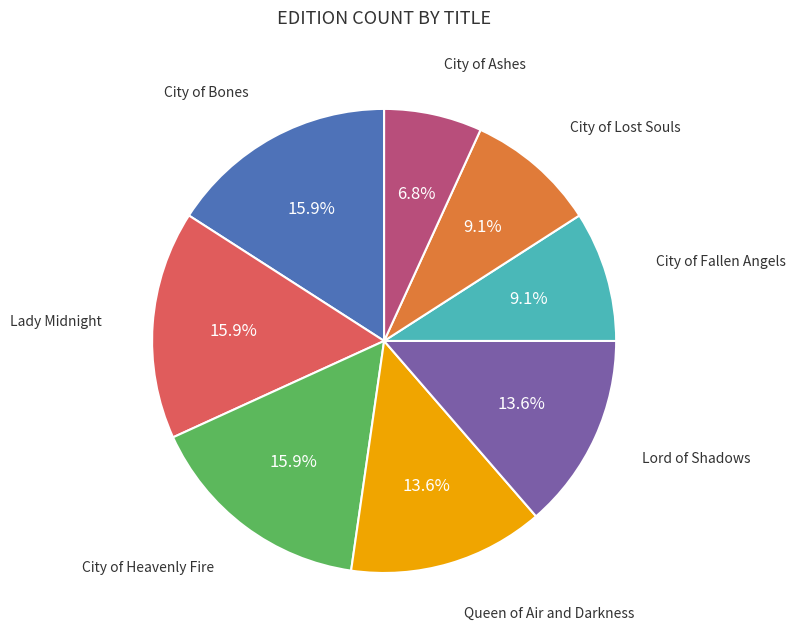

Count the number of slices in the pie.

8